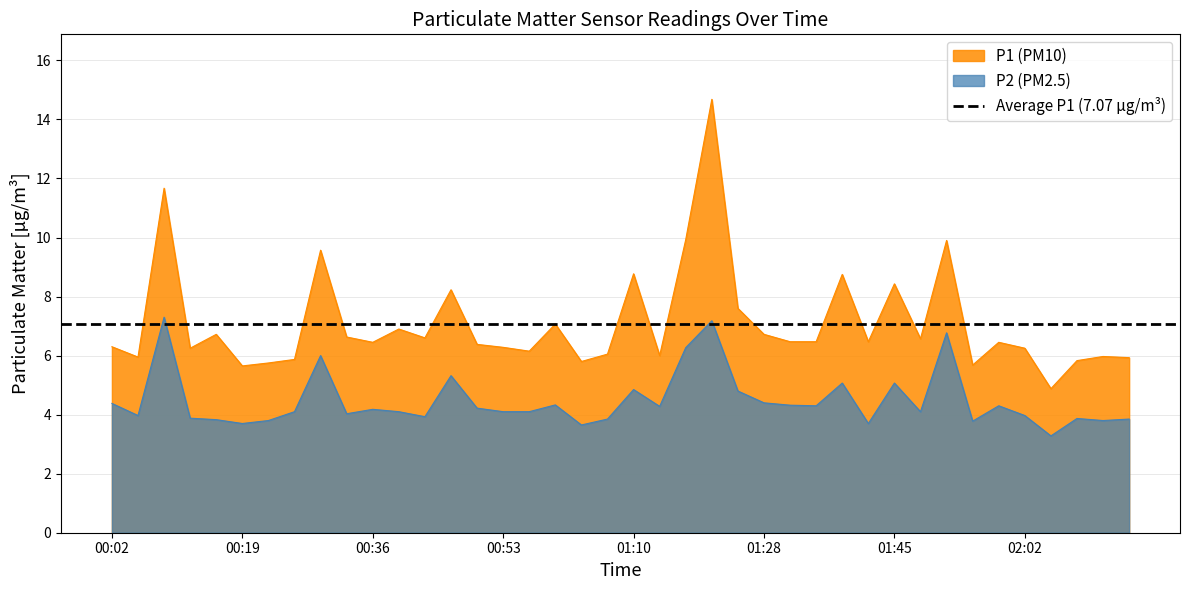

Is it true that P2 (PM2.5) equals 3.7 at 00:19?

True